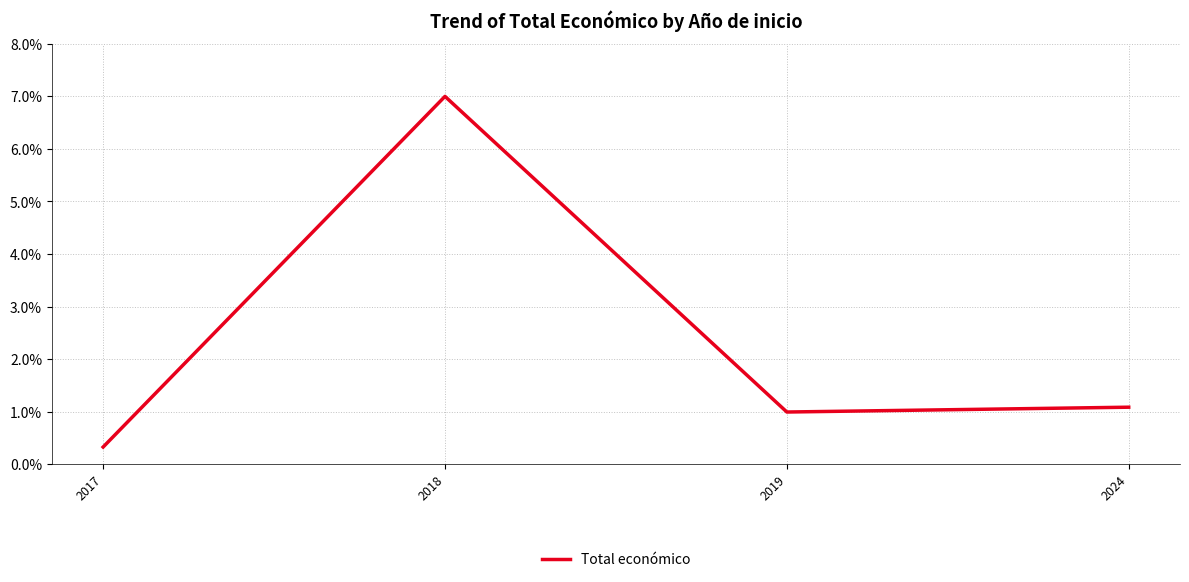

What is the difference between the maximum and second lowest values?

6.0